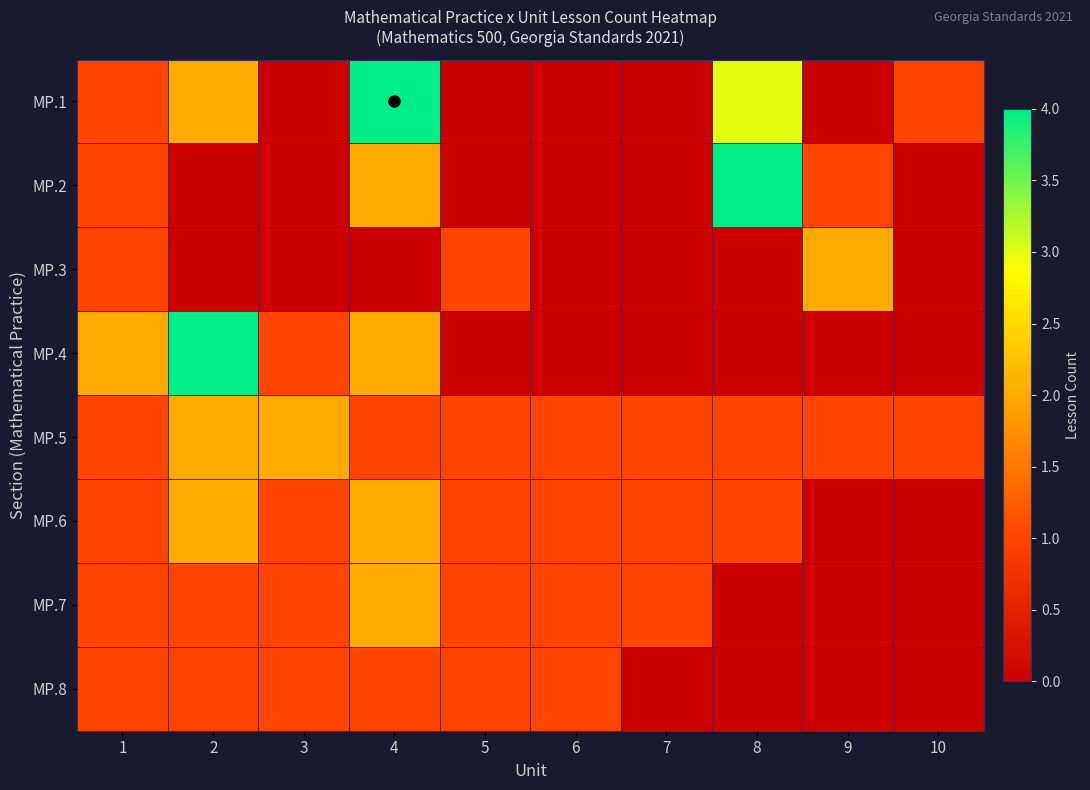

Rank the series by their maximum value, from lowest to highest.

MP.8, MP.3, MP.5, MP.6, MP.7, MP.1, MP.2, MP.4